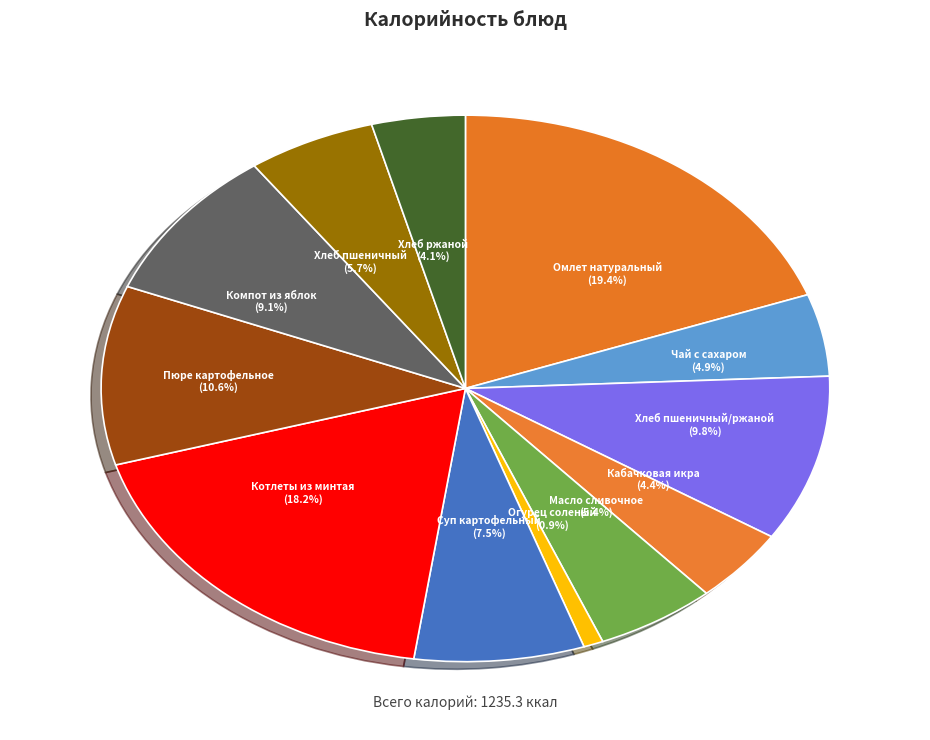

What is the largest slice in the pie chart?

Омлет натуральный